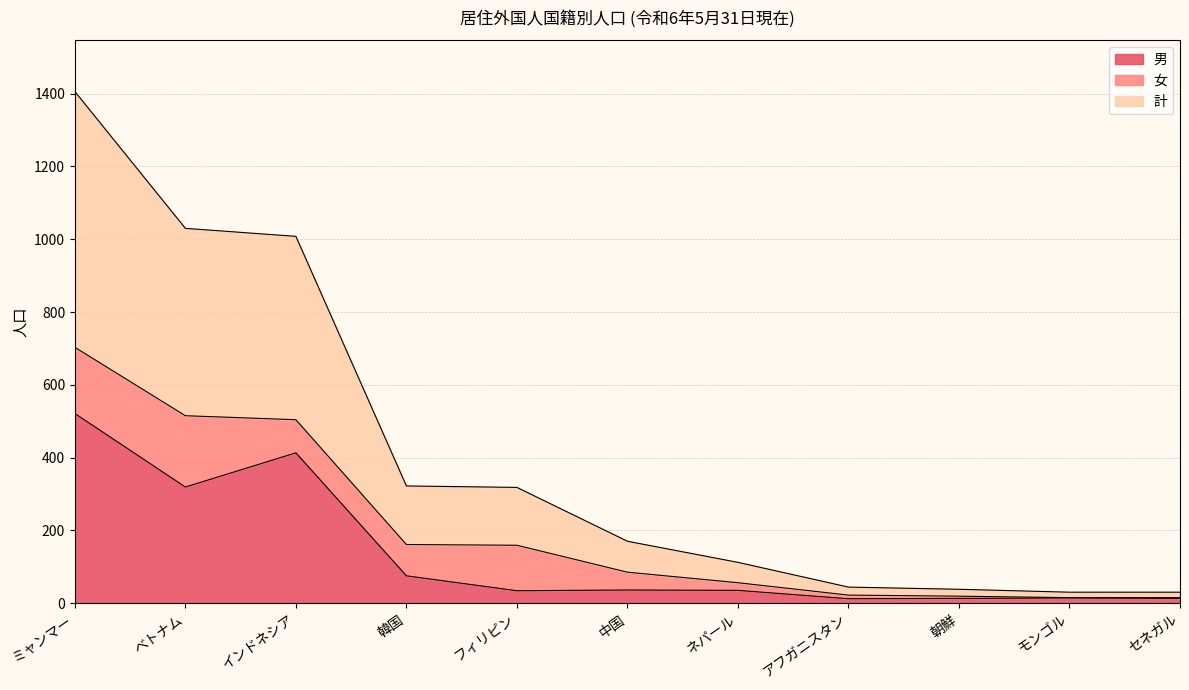

True or false: 計 has a value of 703 at ミャンマー.

True